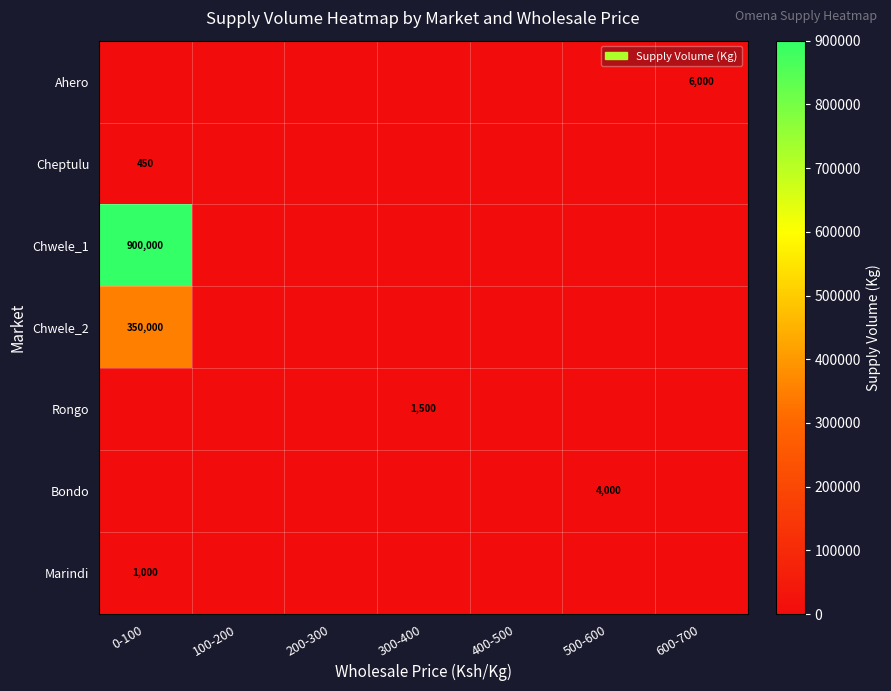

The value of Marindi at 0-100 is 1309. True or false?

False